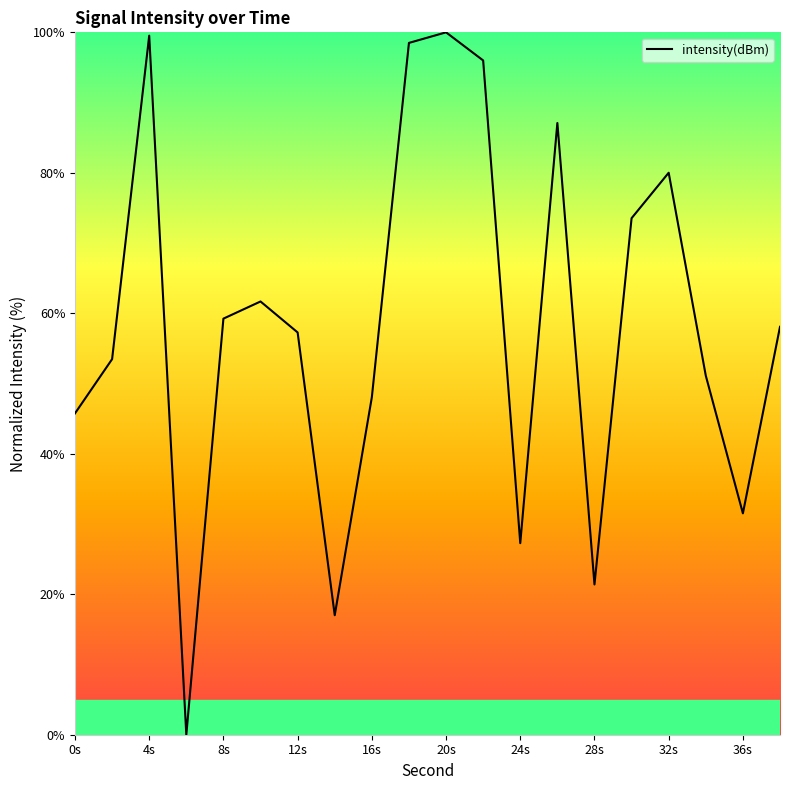

How many values are above zero?

19